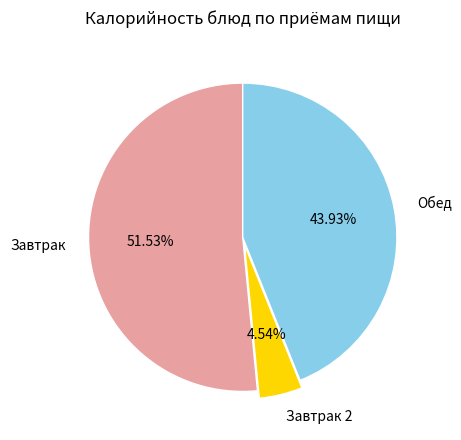

How many segments does this pie chart have?

3